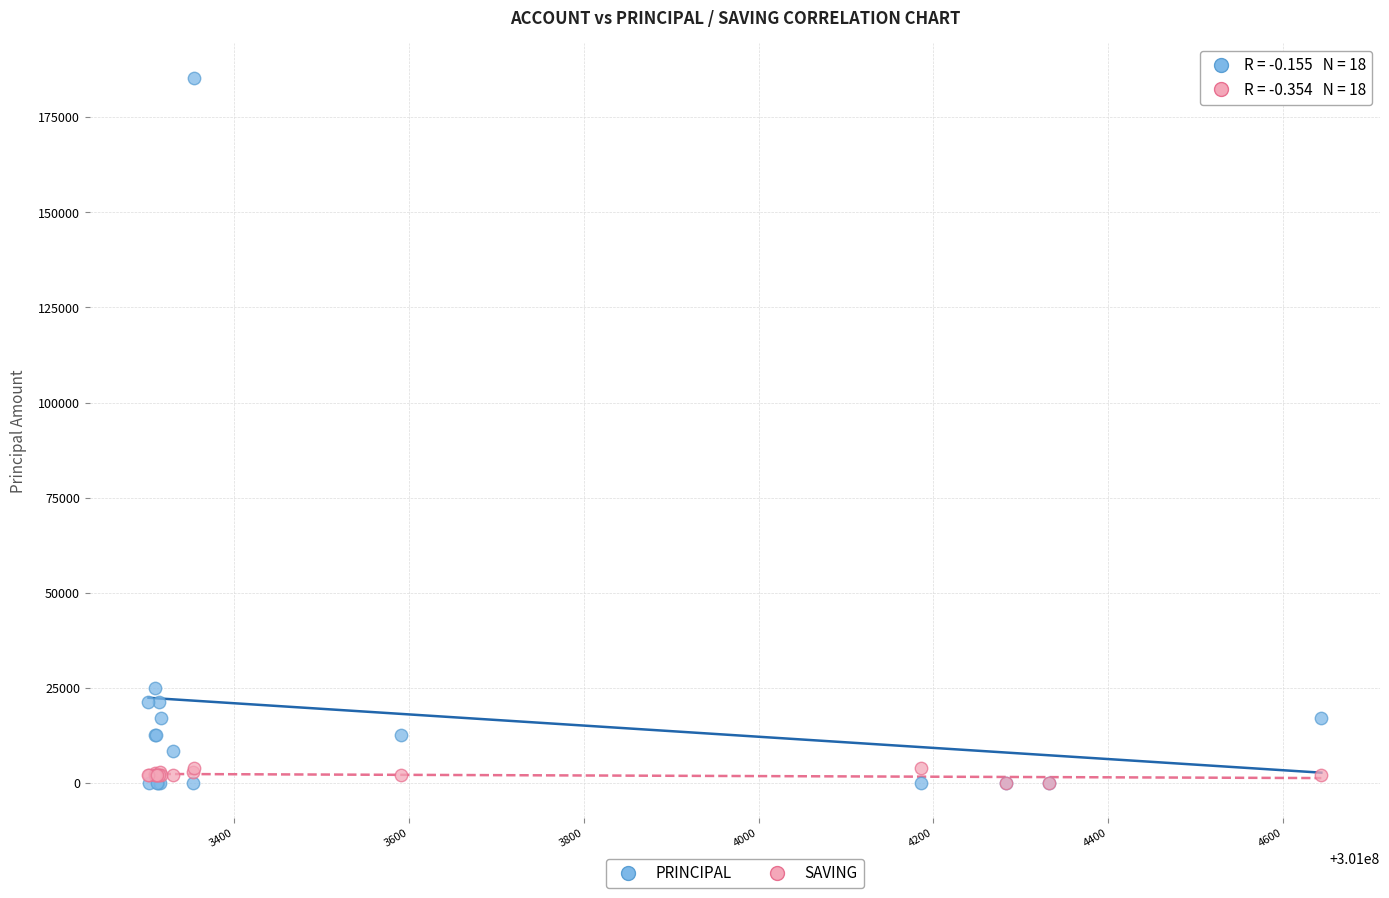

What are all the series names shown in the legend?

PRINCIPAL, SAVING